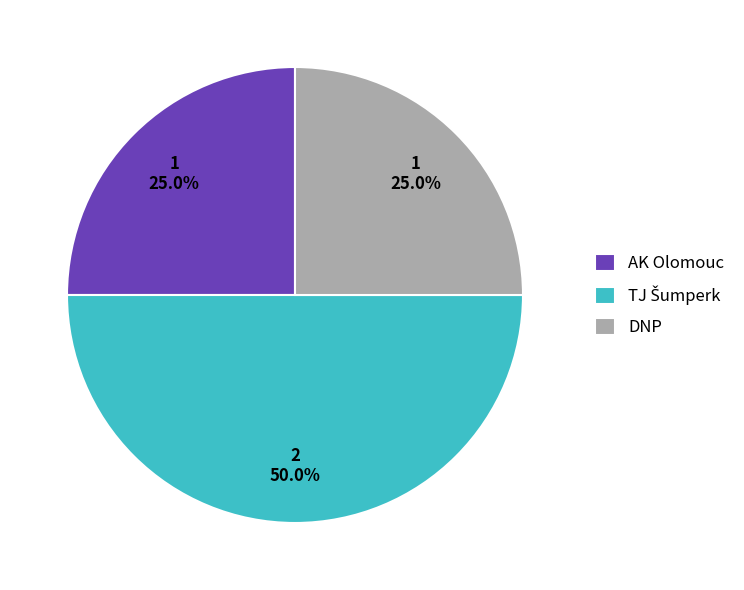

What percentage is the AK Olomouc slice, to the nearest percent?

25%